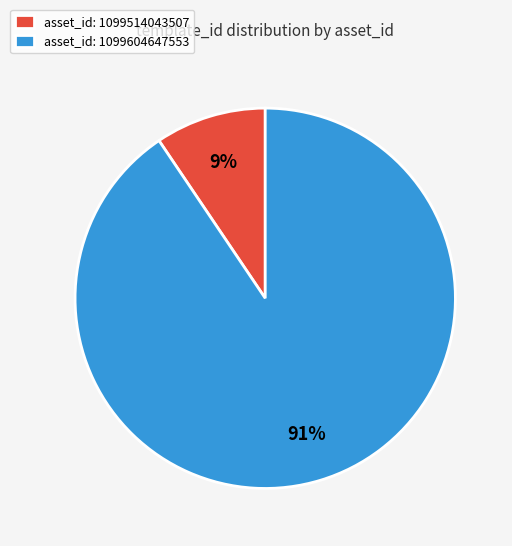

To the nearest percent, what is the average slice percentage?

50%